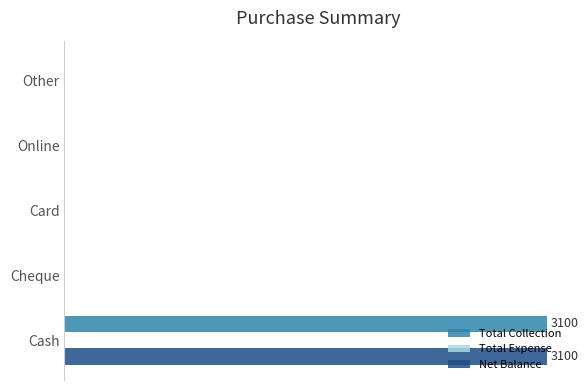

What is the value of the Total Expense bar at the 3rd from the left?

0.2